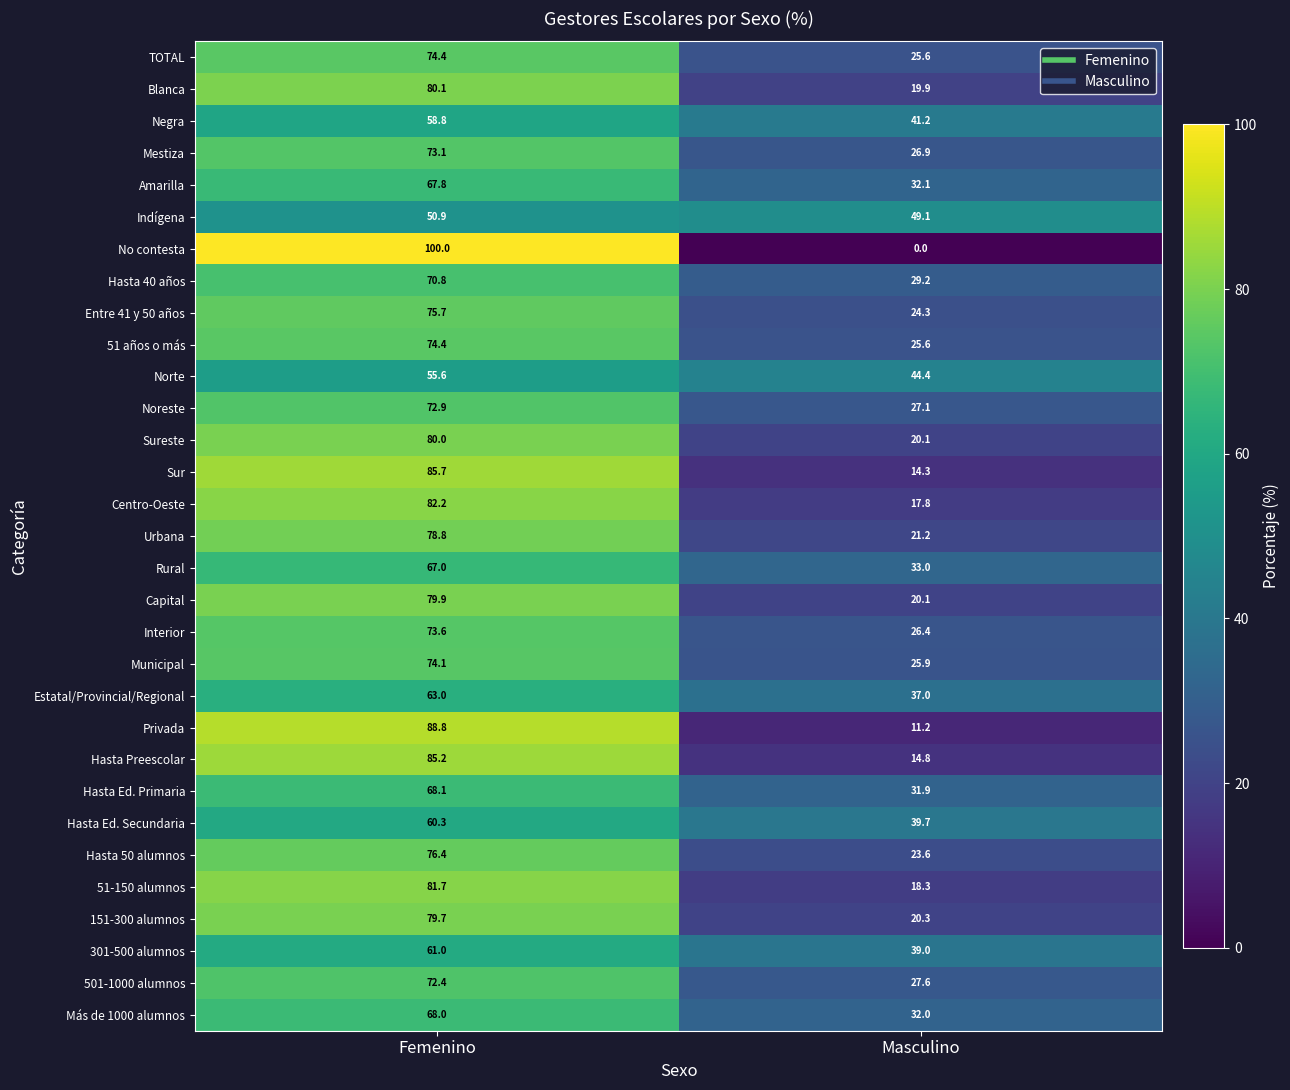

Which series has the largest total across all categories?

Sureste